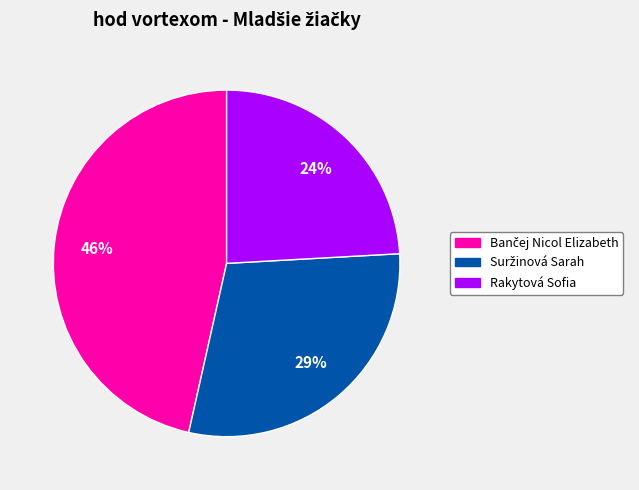

Which category has the smallest portion of the pie?

Rakytová Sofia